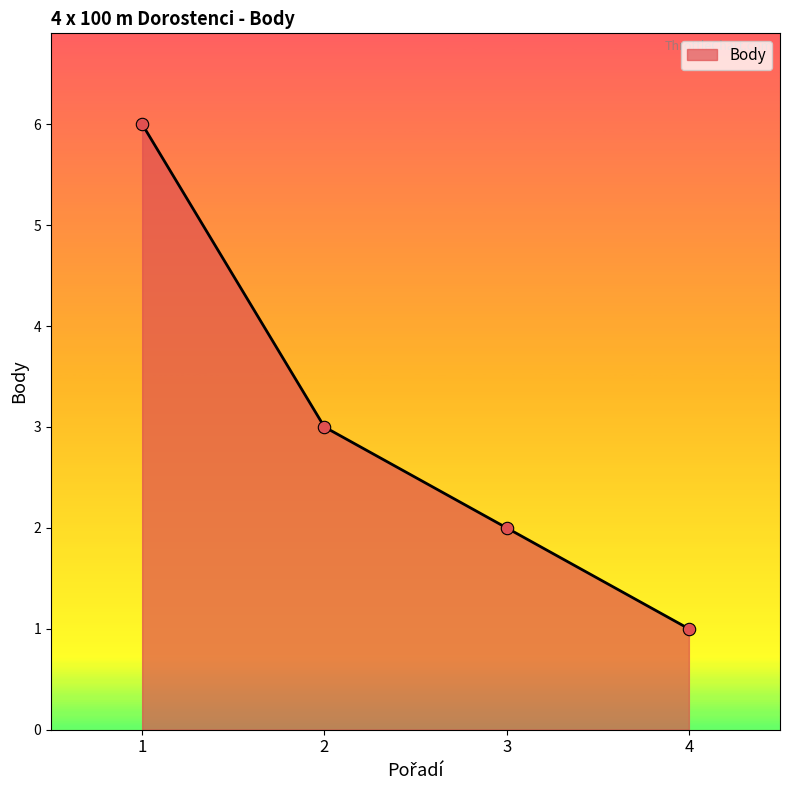

What is the change in value from 2 to 3?

-1